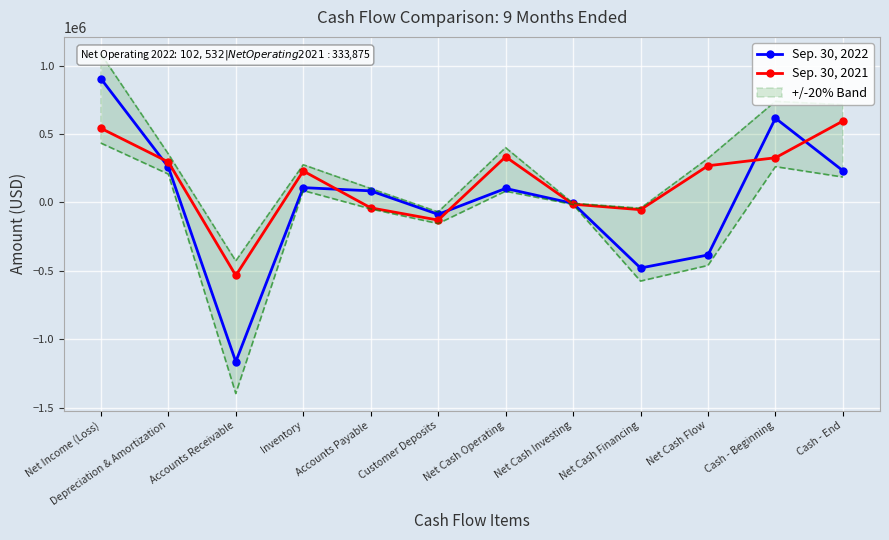

What is the difference between the maximum and minimum values in the Sep. 30, 2022 series?

2068670